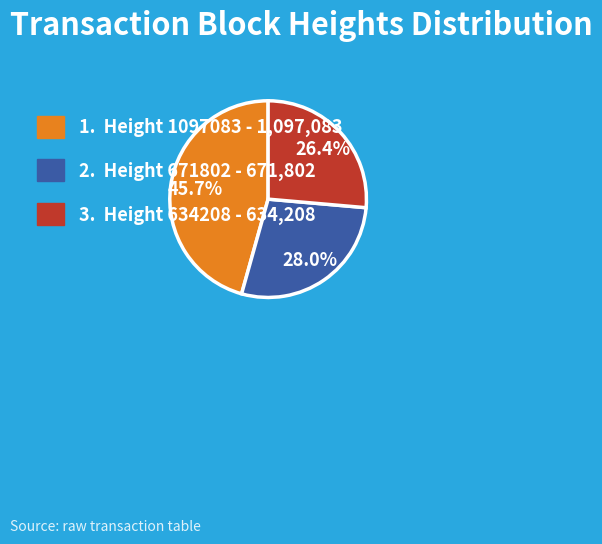

Is there a majority slice in this chart?

No